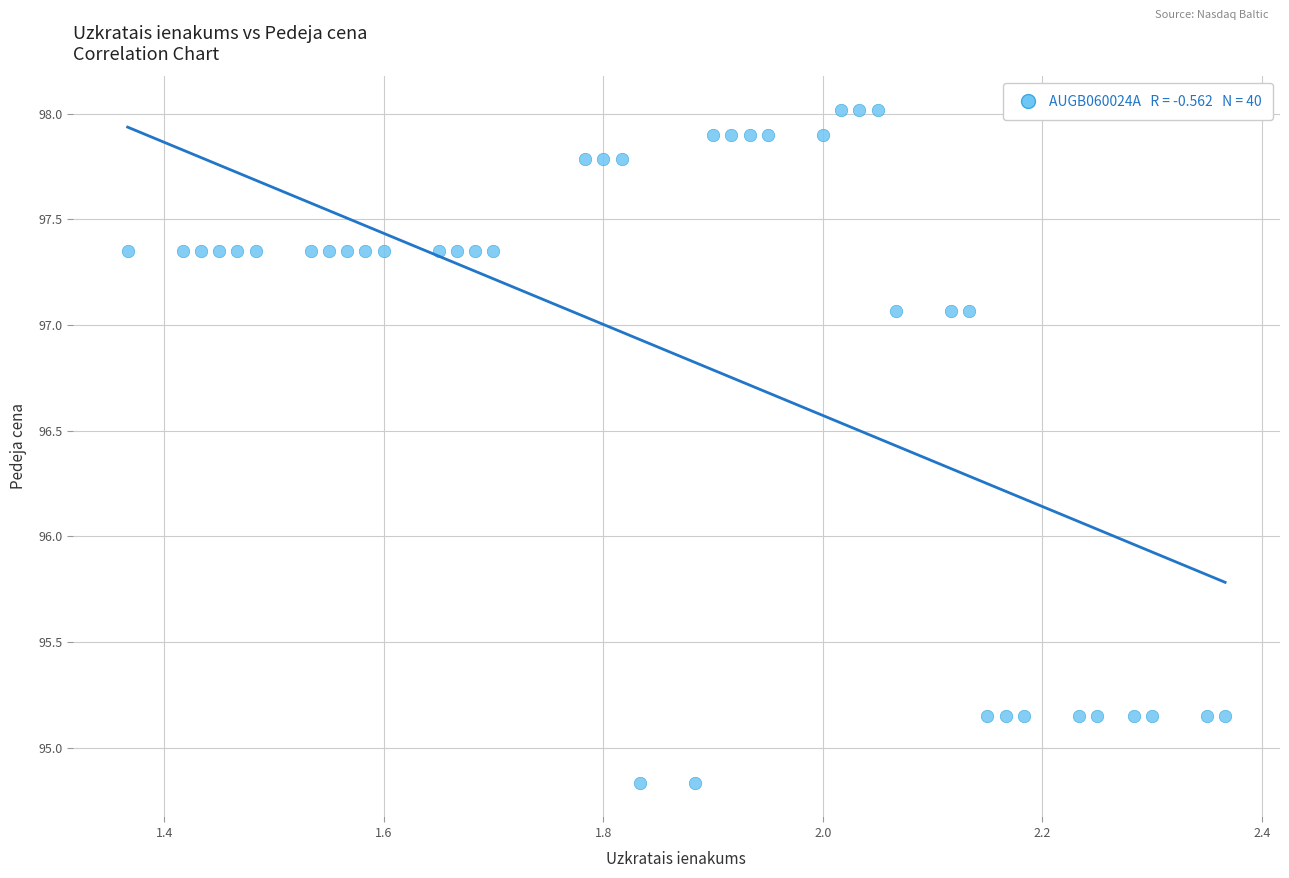

What is the range of Y values (max minus min)?

3.2